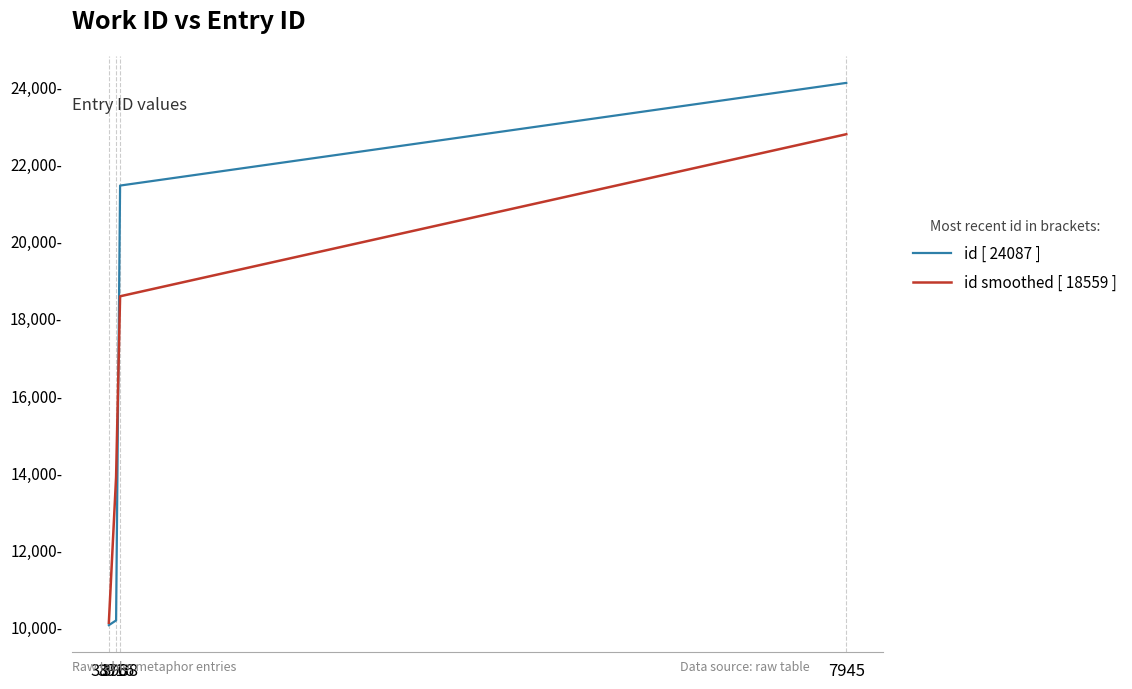

What is the value of the id smoothed [ 18559 ] point at the 2nd from the left?

13879.7